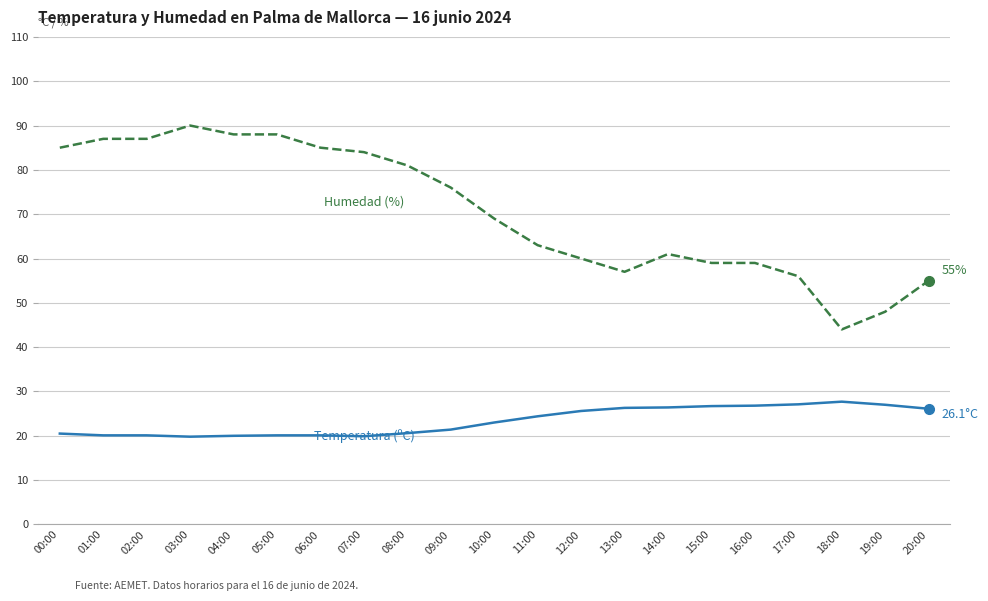

What is the total value across all series at 09:00?

97.4